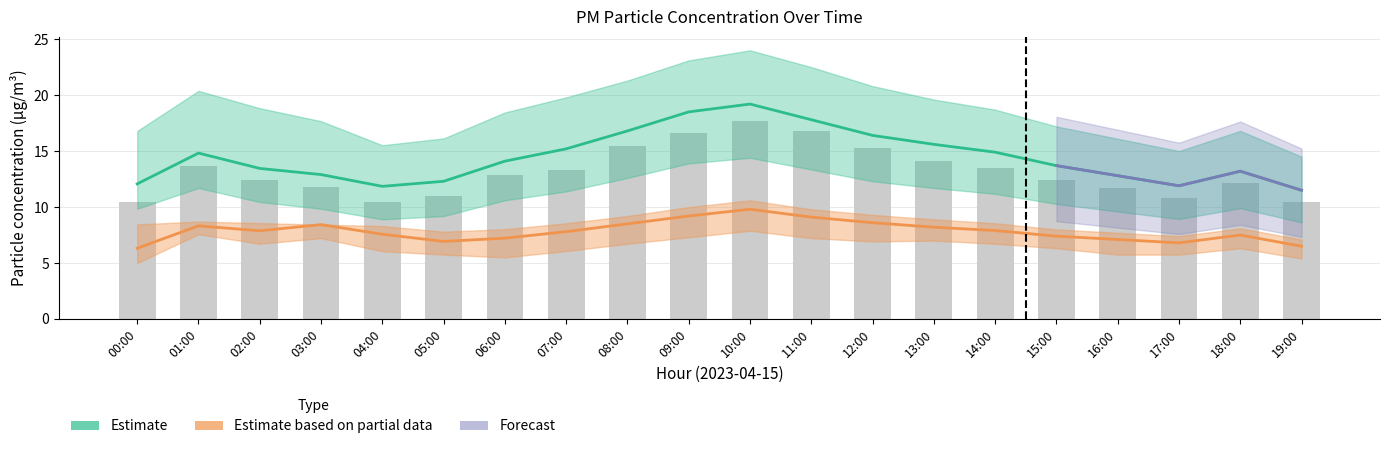

True or false: P1 has a value of 13.7 at 15:00.

True